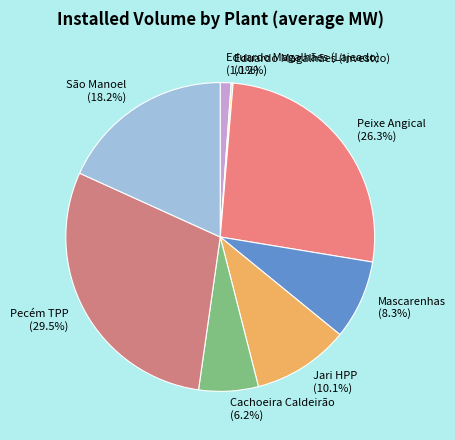

Which has a higher value, Mascarenhas (8.3%) or Peixe Angical (26.3%)?

Peixe Angical (26.3%)